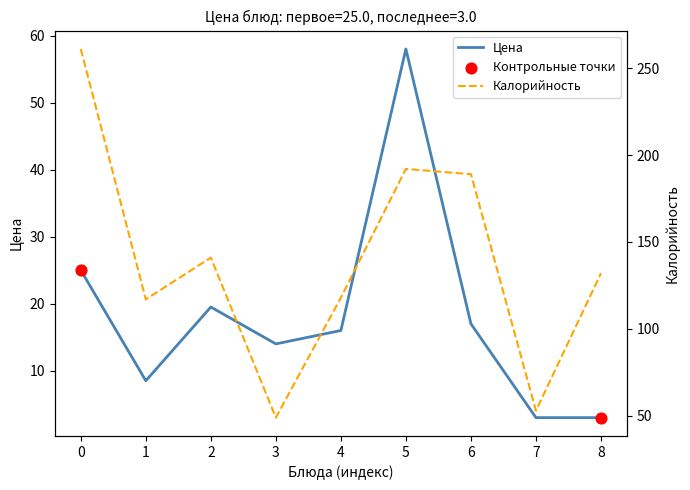

Which series reaches the maximum Y coordinate?

Калорийность